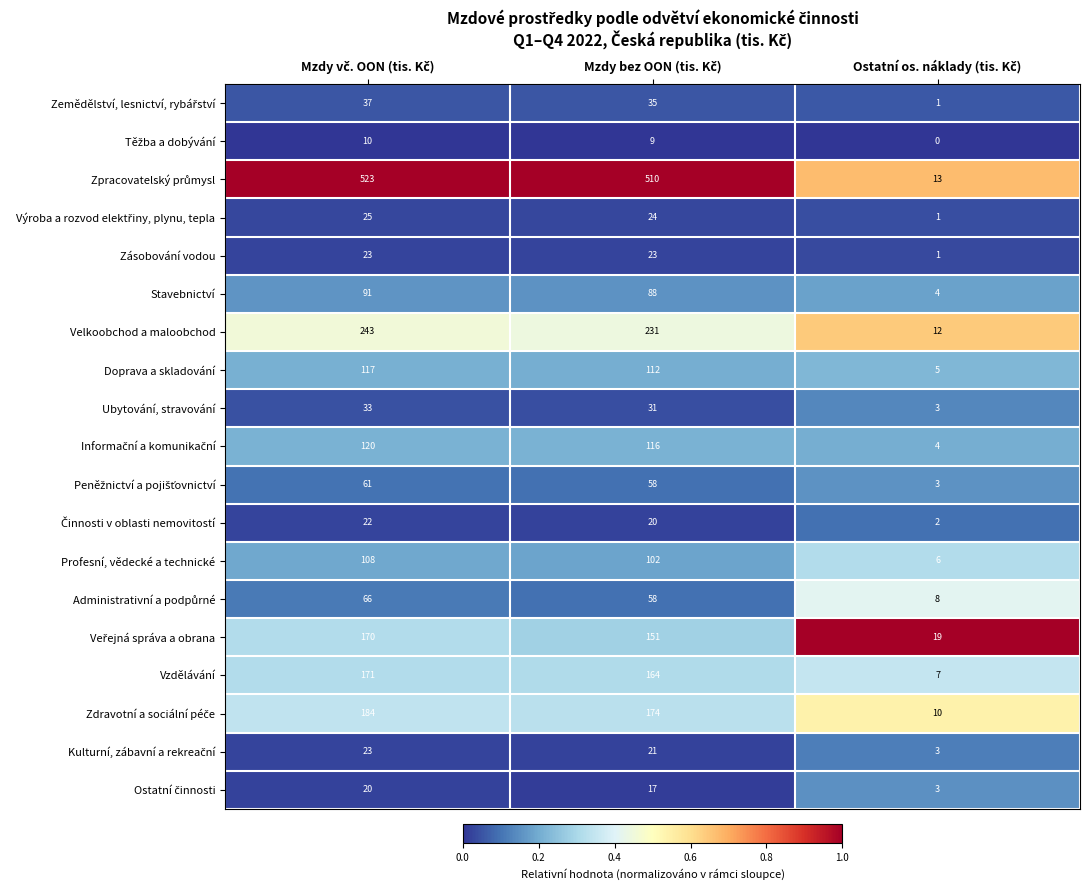

What is the difference between the maximum and minimum values in the Ubytování, stravování series?

30